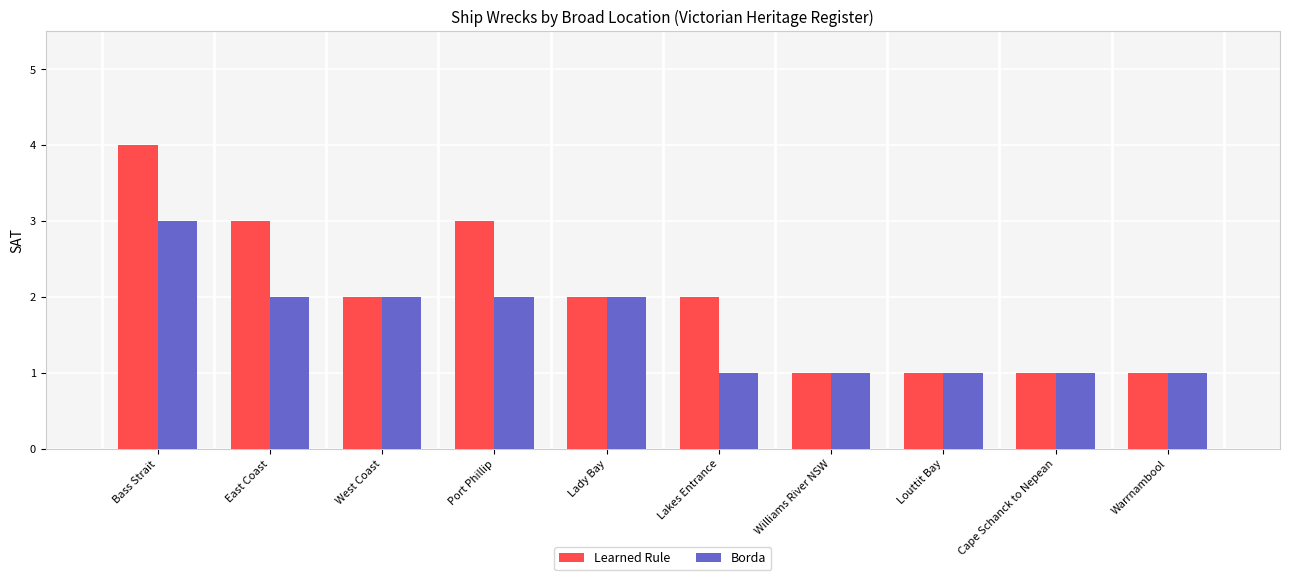

Rank the series at East Coast from lowest to highest value.

Borda, Learned Rule